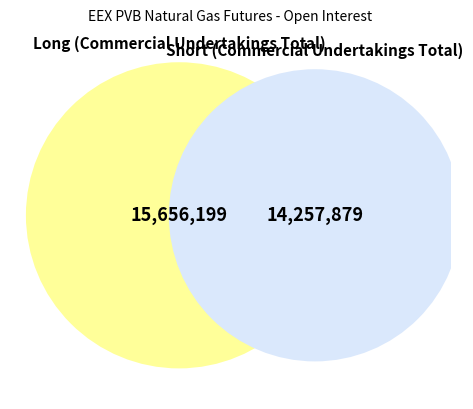

Which slice is the smallest?

Short (Commercial Undertakings Total)